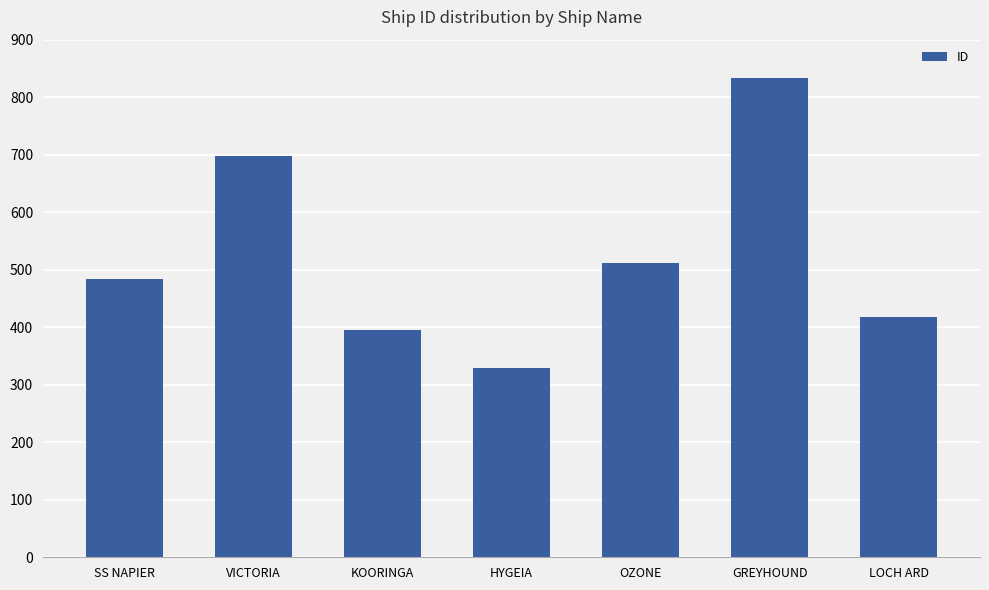

List the labels in order of value, largest first.

GREYHOUND, VICTORIA, OZONE, SS NAPIER, LOCH ARD, KOORINGA, HYGEIA